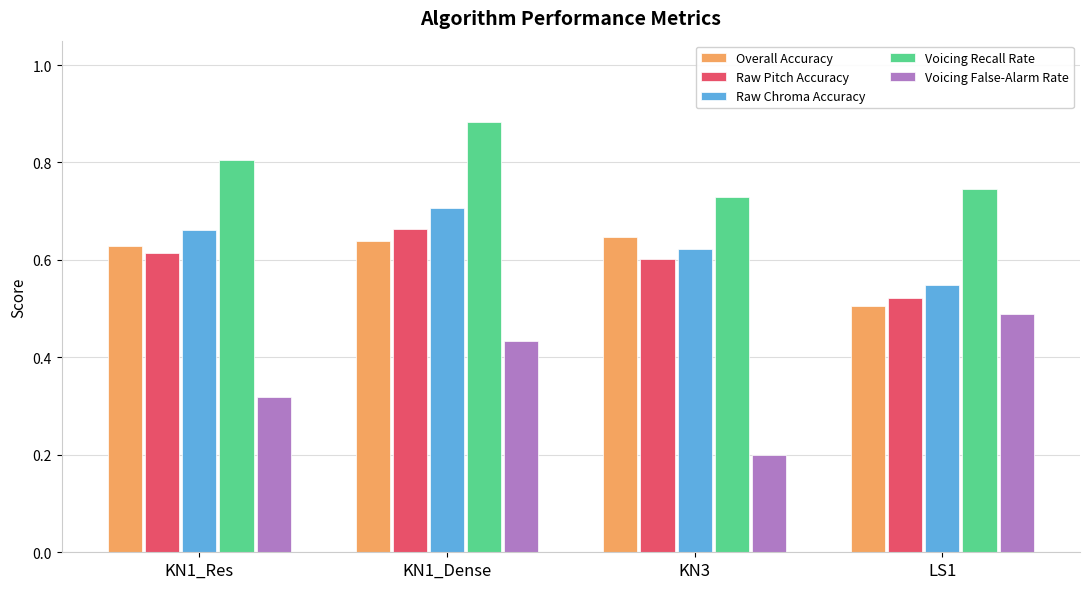

Rank the categories by Voicing False-Alarm Rate value from lowest to highest.

KN3, KN1_Res, KN1_Dense, LS1